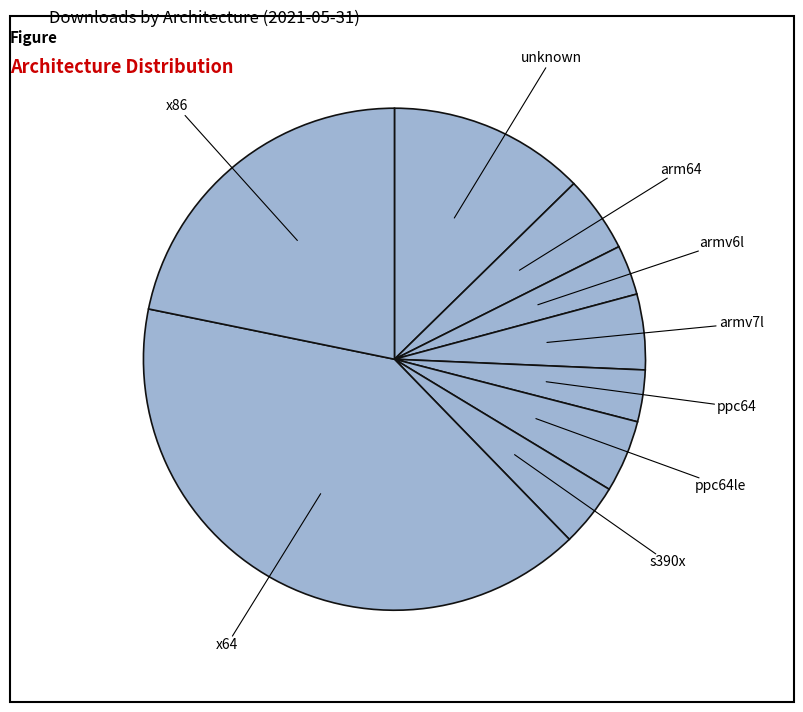

Is armv6l the majority of the pie?

No